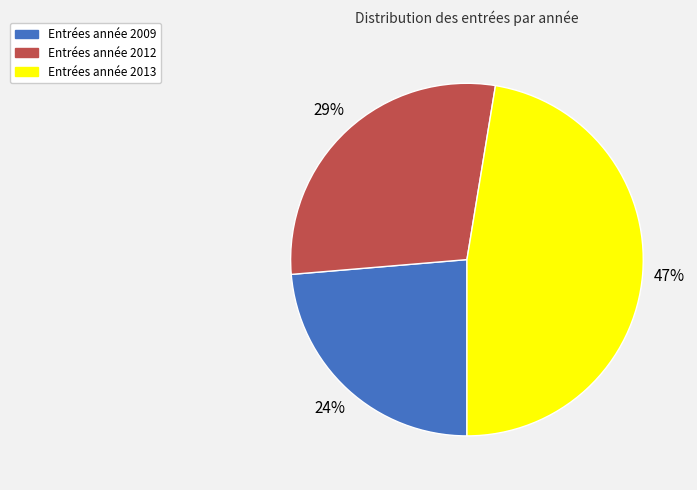

To the nearest percent, what is the average slice percentage?

33%